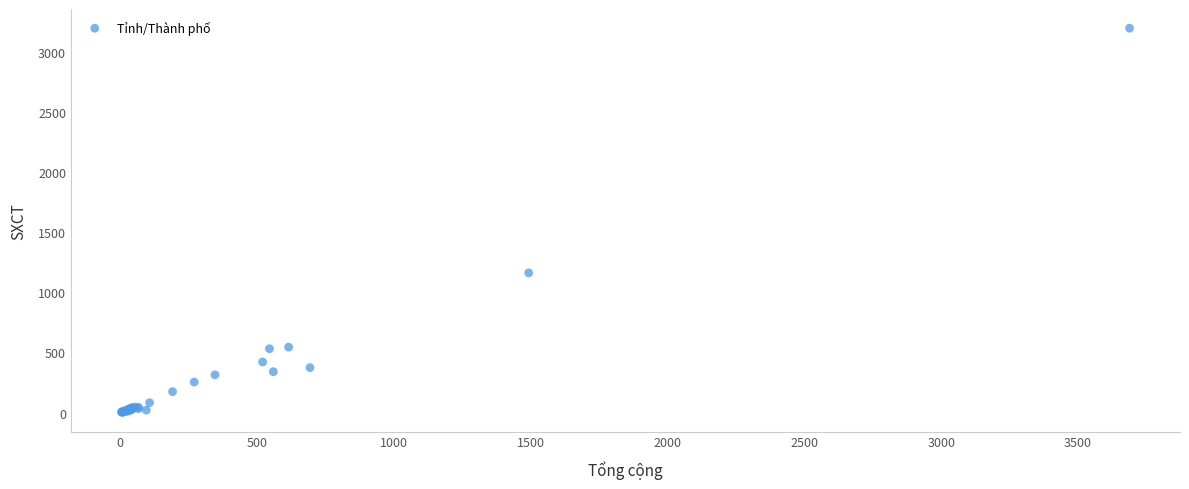

What Y value in the scatter plot is closest to 1599?

1162